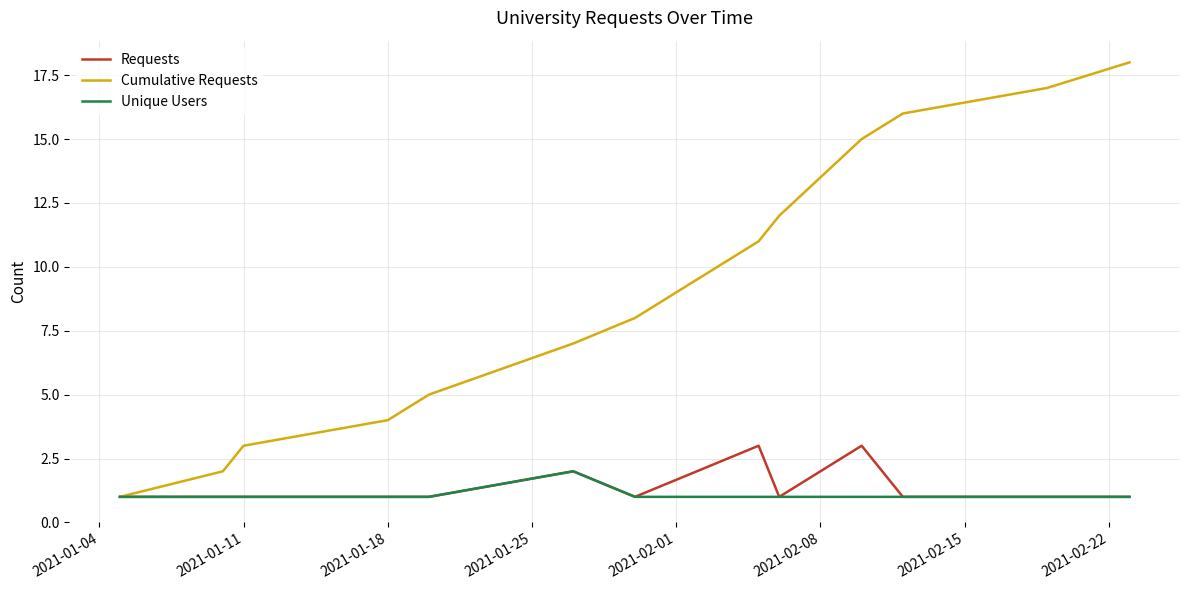

What is the minimum value for Unique Users?

1